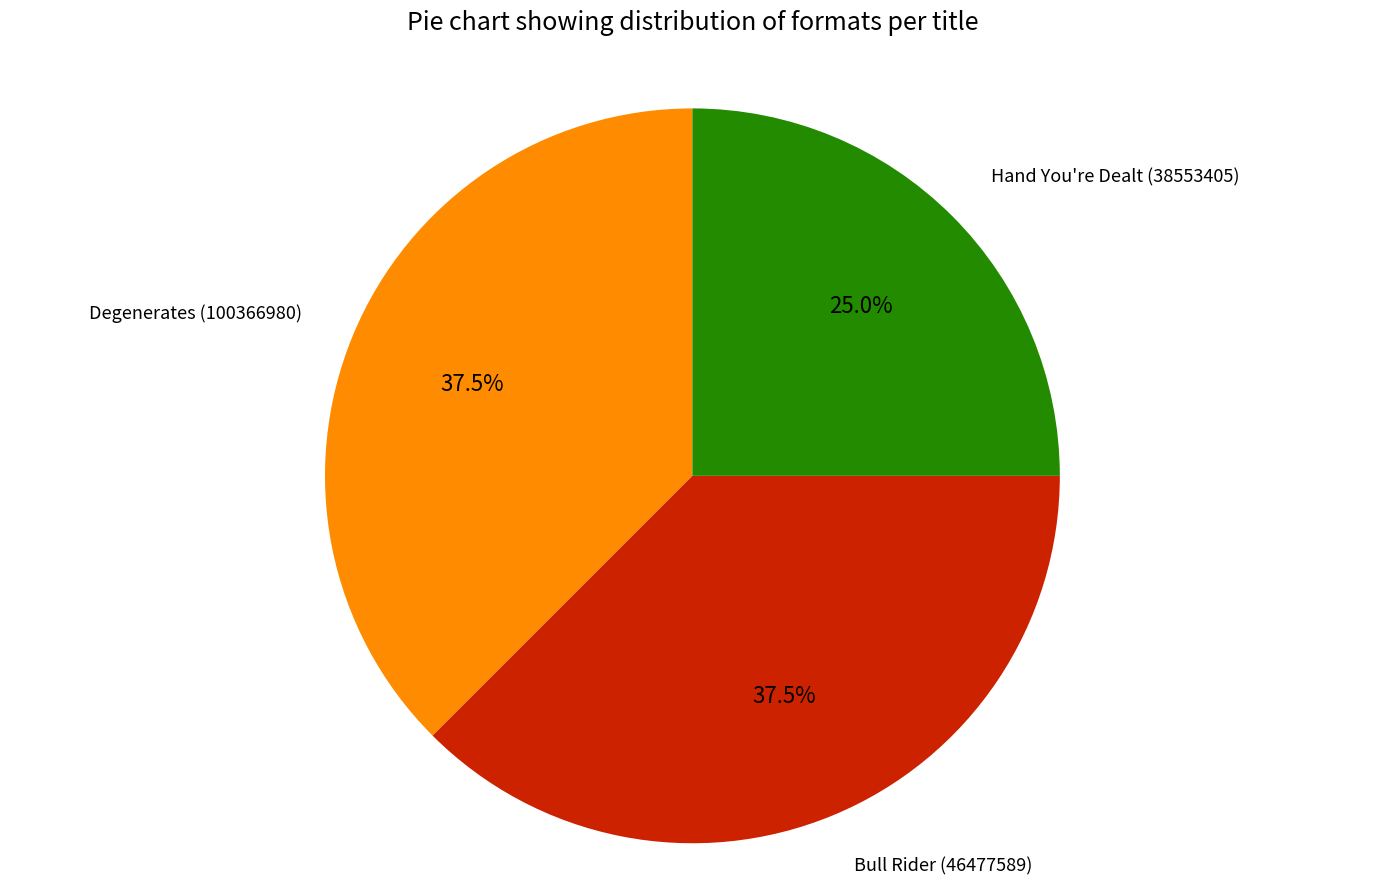

Approximately how many times larger is the value at Bull Rider (46477589) compared to Hand You're Dealt (38553405)?

1.5